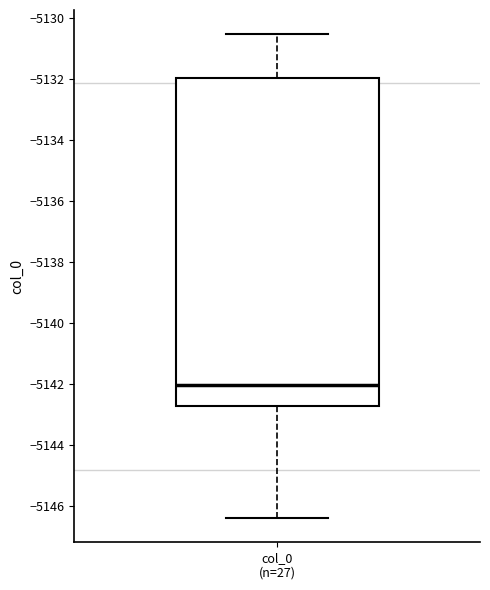

Read this box plot against the y-axis: the position of the median line, the range covered by the box, and the ends of both whiskers. The values are not printed on the chart, so give them approximately, as read against the axis.

median -5142.0, box -5142.8 to -5132.0, whiskers -5146.4 to -5130.6